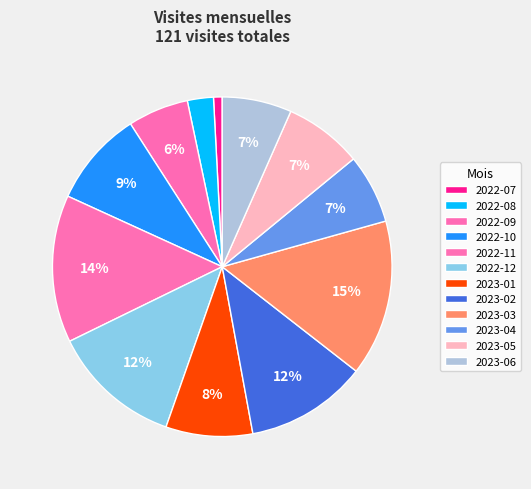

What percentage do 2023-01 and 2022-08 together represent?

10.7%